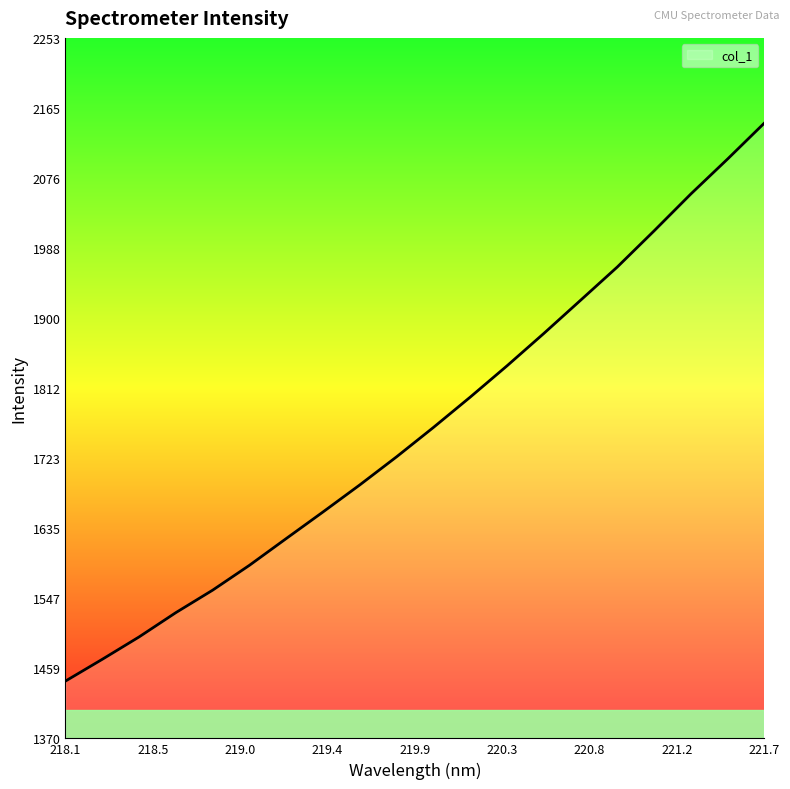

What is the greatest value displayed?

2145.7